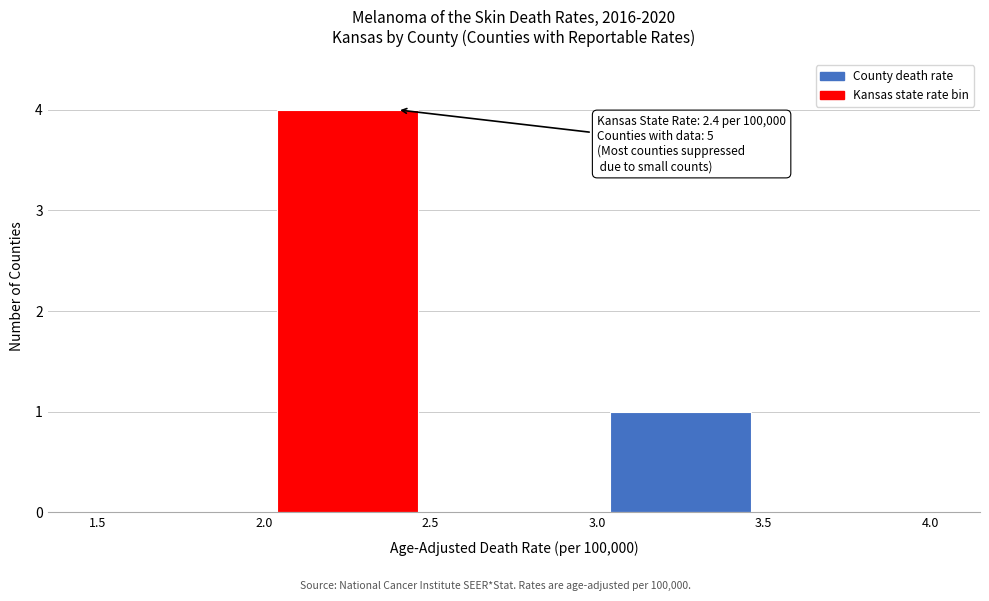

Over which range of the x-axis is the bar tallest?

2.0 to 2.5